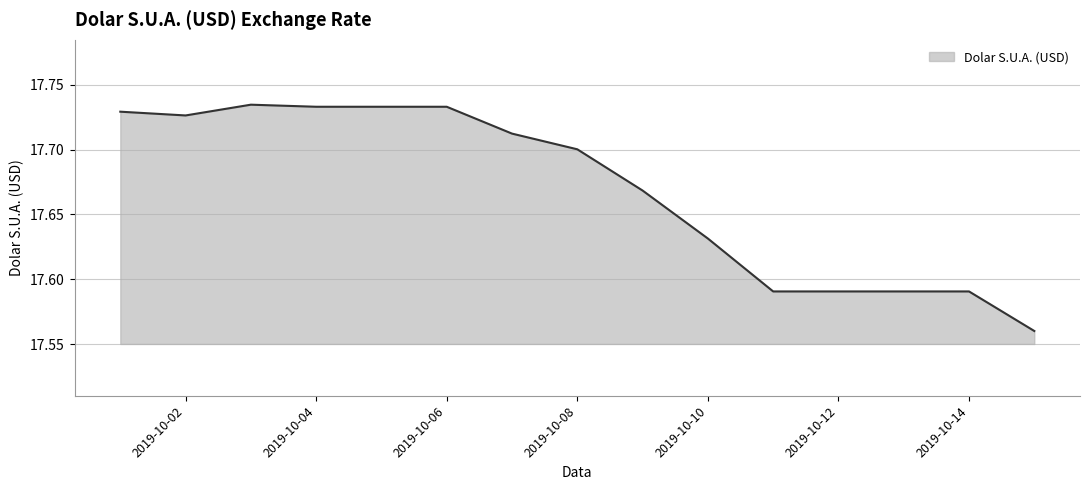

How many distinct data groups are displayed?

1